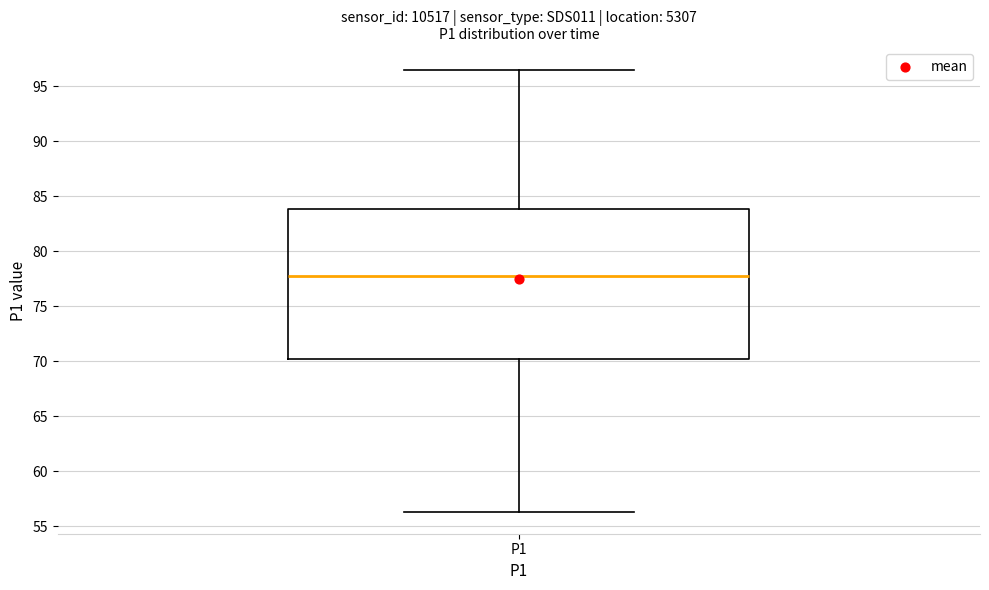

Read this box plot against the y-axis: the position of the median line, the range covered by the box, and the ends of both whiskers. The values are not printed on the chart, so give them approximately, as read against the axis.

median 77.5, box 70.0 to 84.0, whiskers 56.5 to 96.5